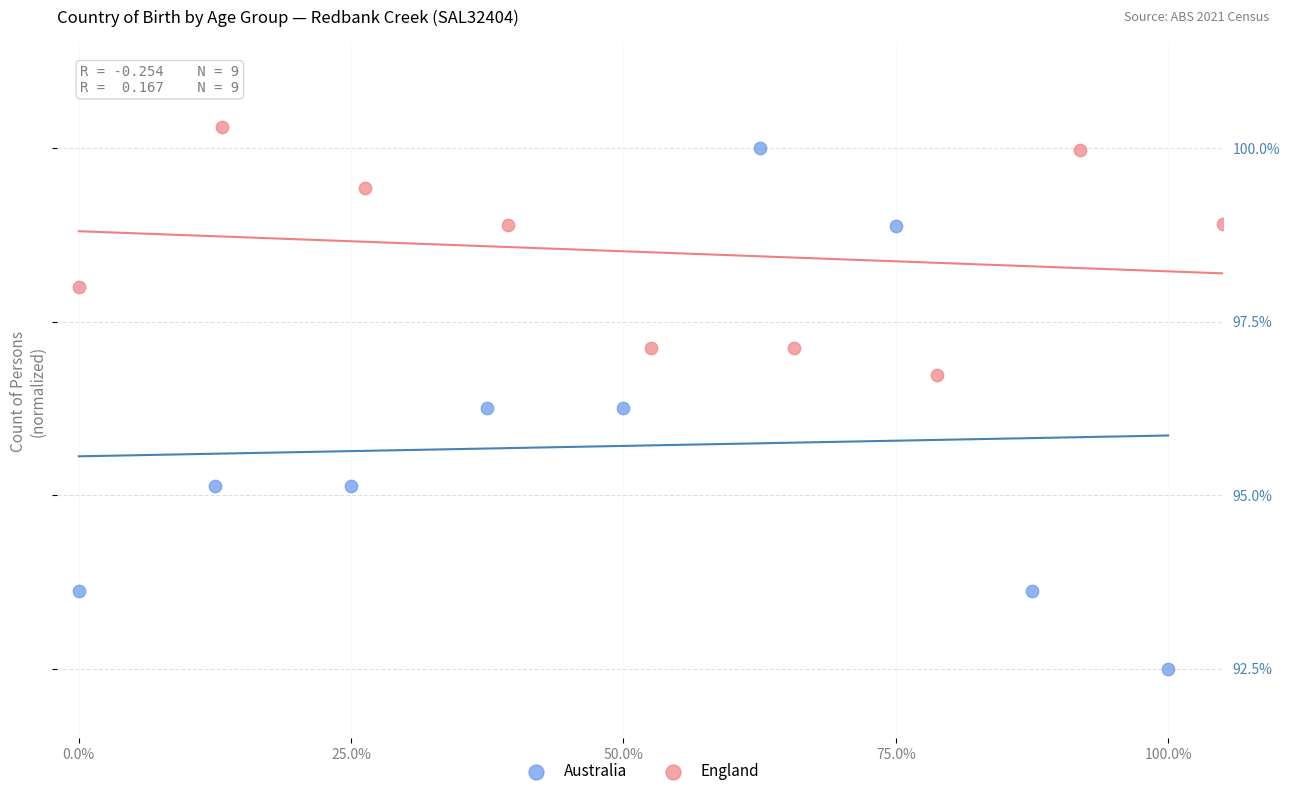

Which series has the widest spread of Y values?

Australia